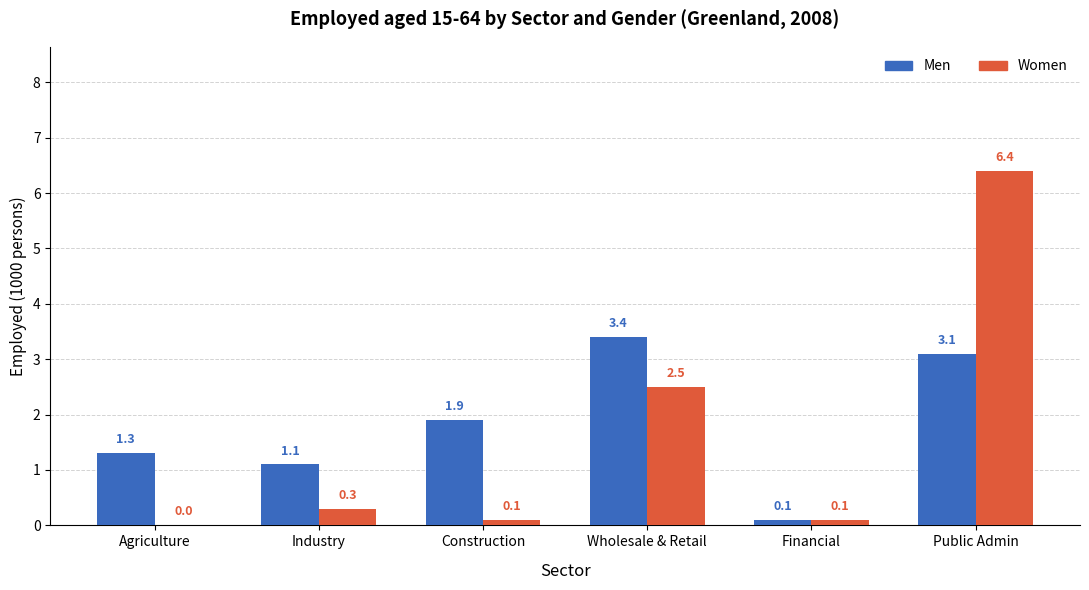

Does the chart contain stacked bars?

No